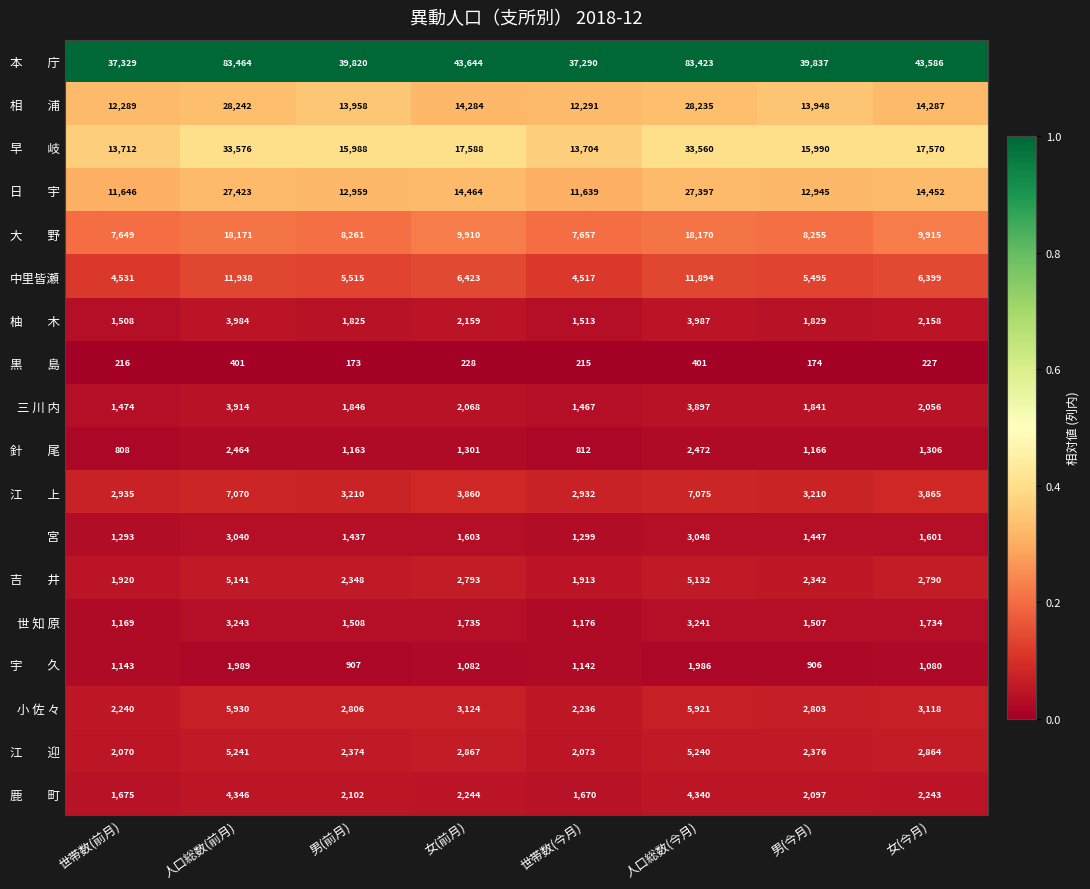

What is the total value across all series at 女(今月)?

131251